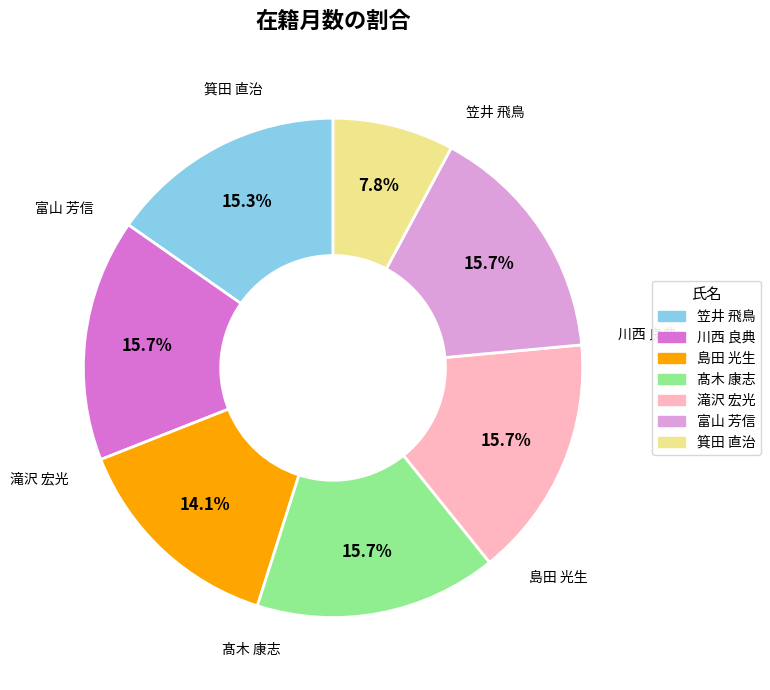

Between 髙木 康志 and 川西 良典, which is larger?

髙木 康志